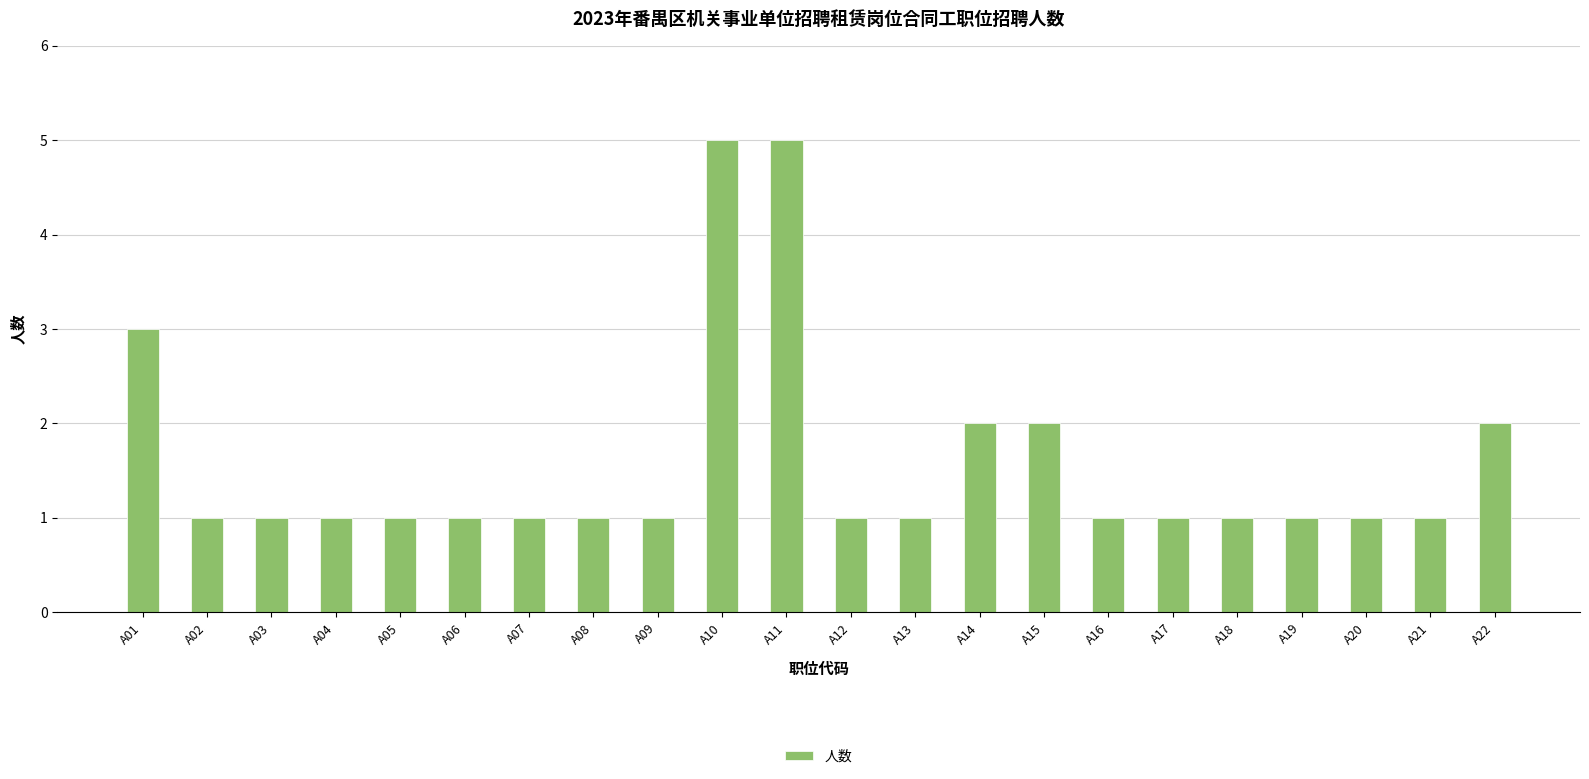

Are the bars grouped side by side (vs. stacked)?

No